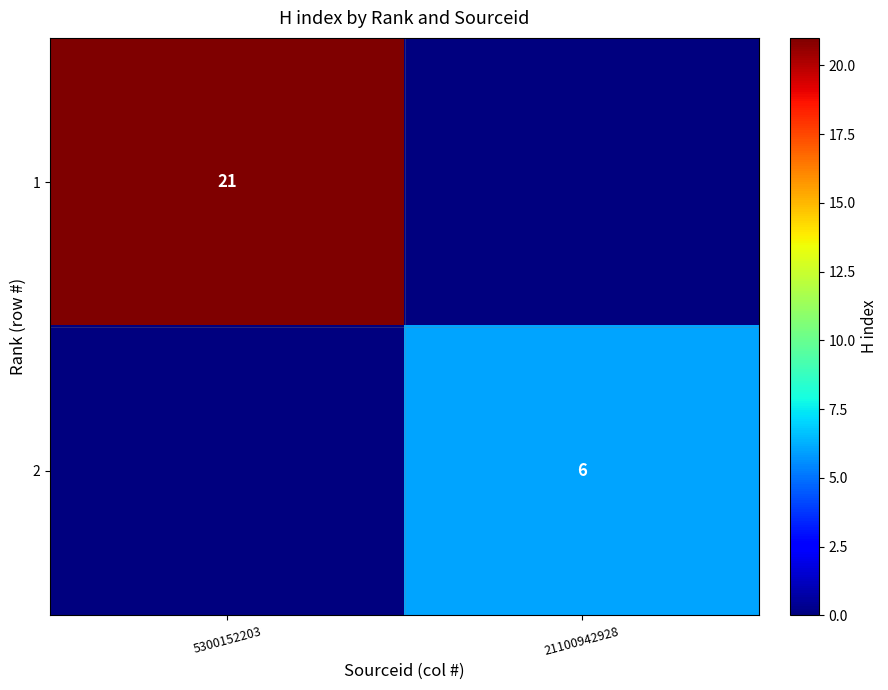

The 2 series shows 6 at 21100942928. True or false?

True